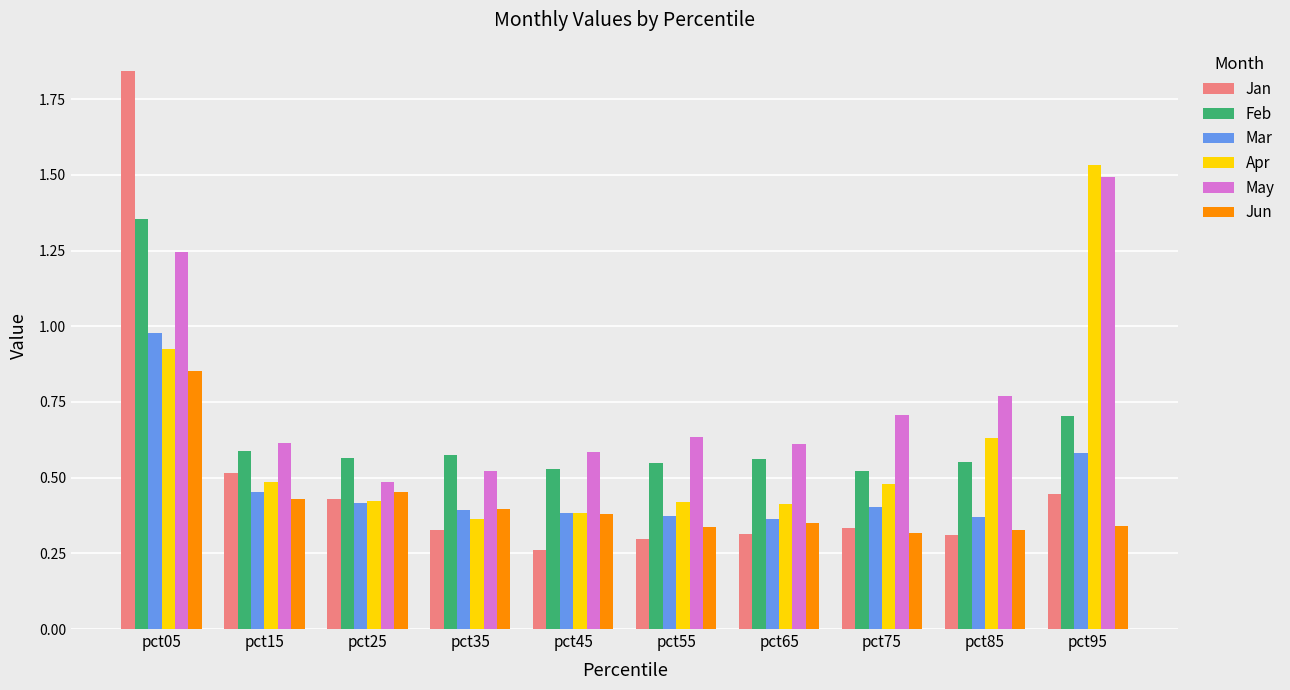

The value of Mar at pct75 is 0.4. True or false?

True